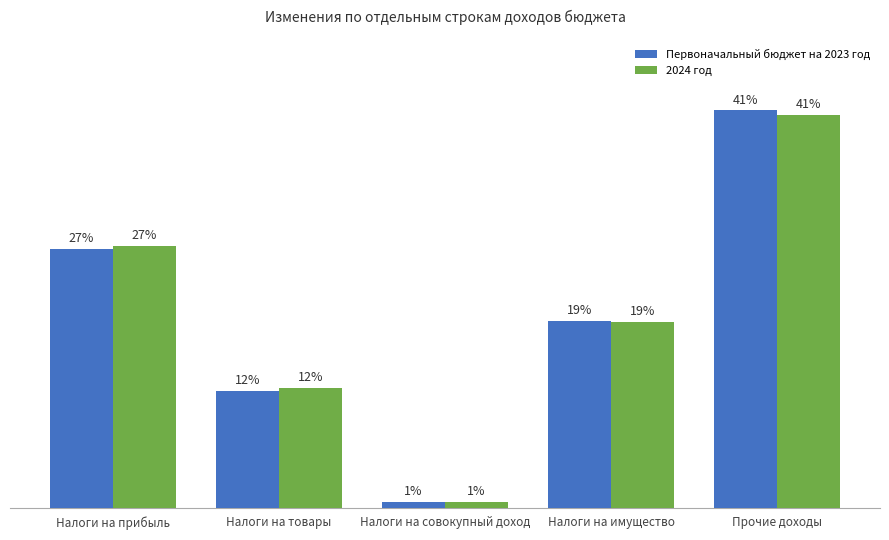

List the labels in order of 2024 год value, largest first.

Прочие доходы, Налоги на прибыль, Налоги на имущество, Налоги на товары, Налоги на совокупный доход